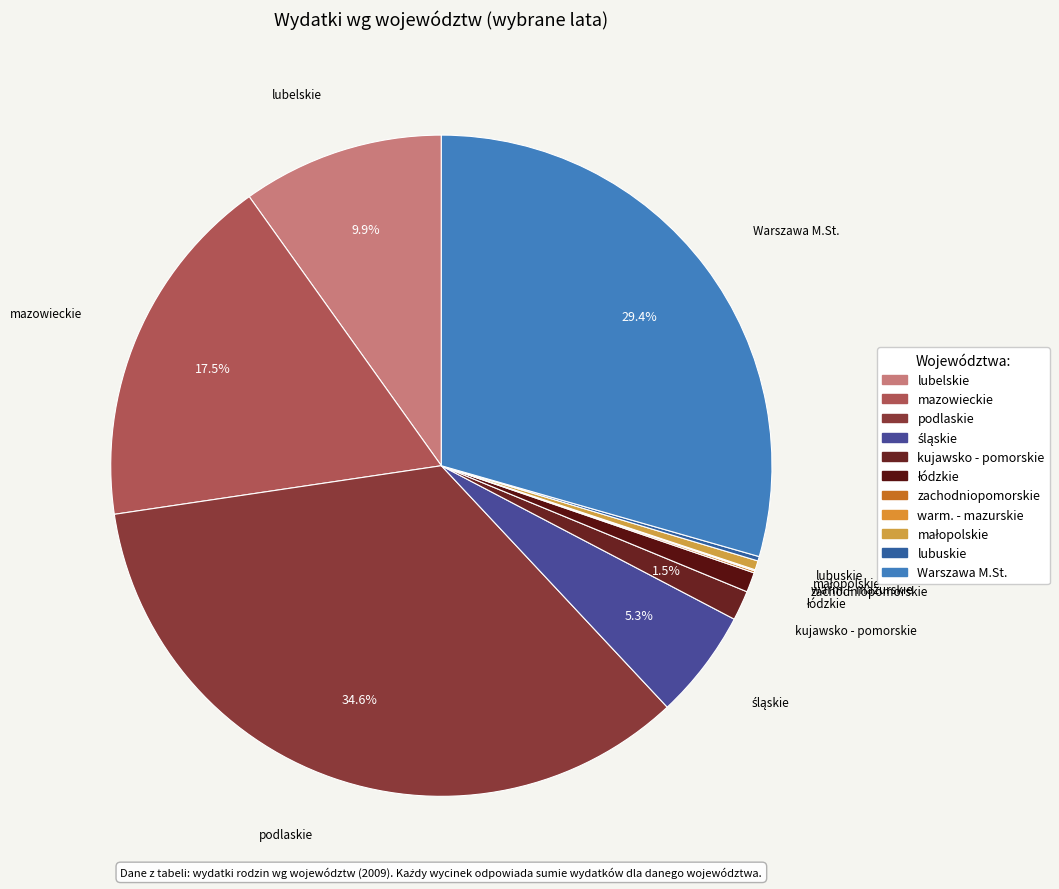

Which category has the biggest portion of the pie?

podlaskie